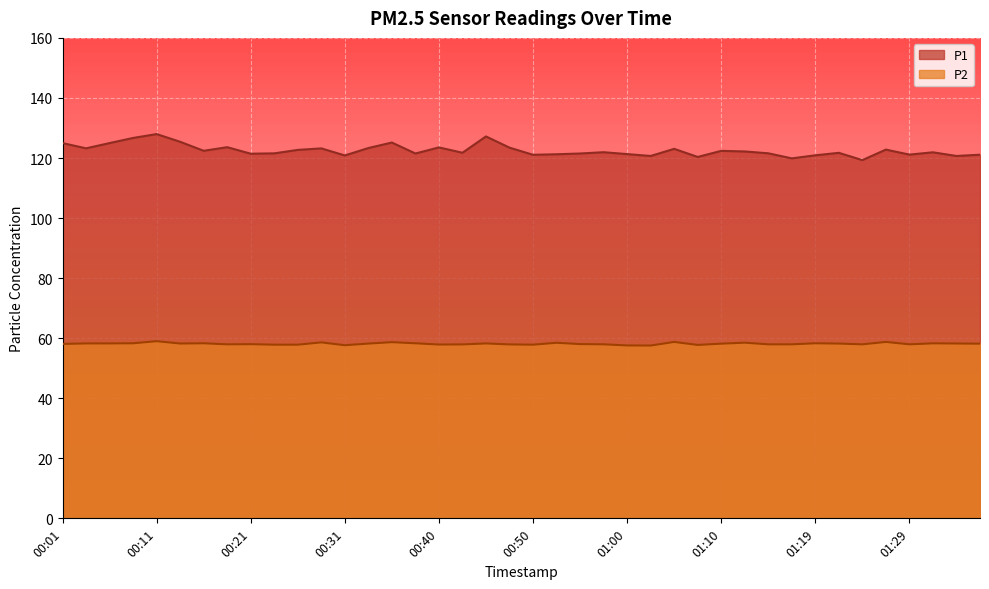

What is the sum of all P2 values?

2325.7